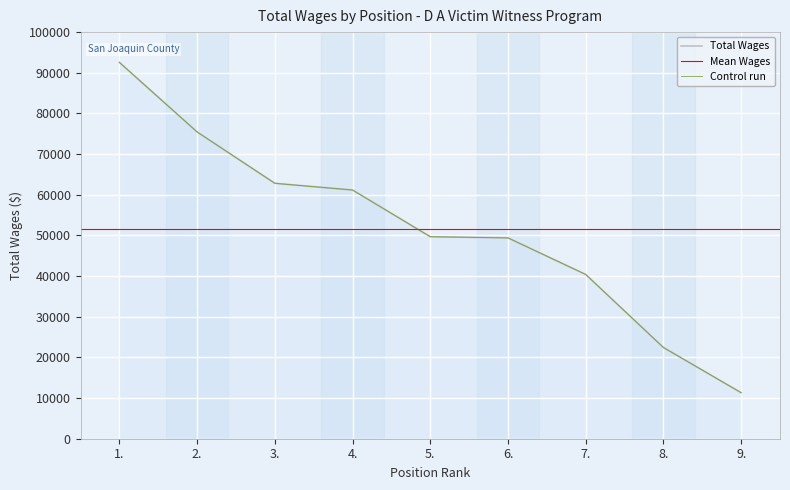

Reading right to left, transcribe all the data shown in this chart.

11322	22434	40399	49390	49680	61164	62818	75448	92553